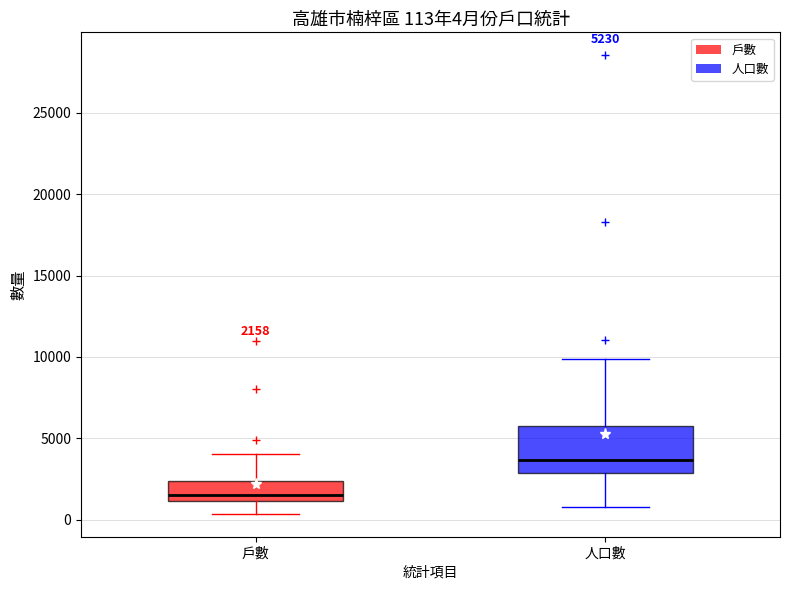

Comparing the boxes themselves (not the whiskers), which one is the tallest?

人口數